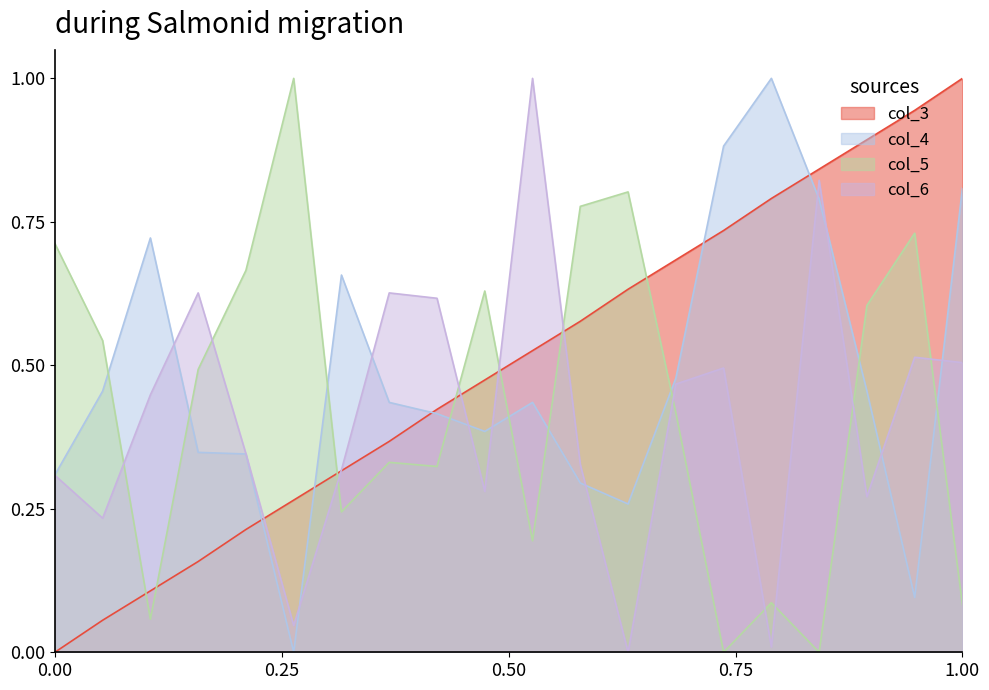

How many interior local peaks does the col_5 series have?

6